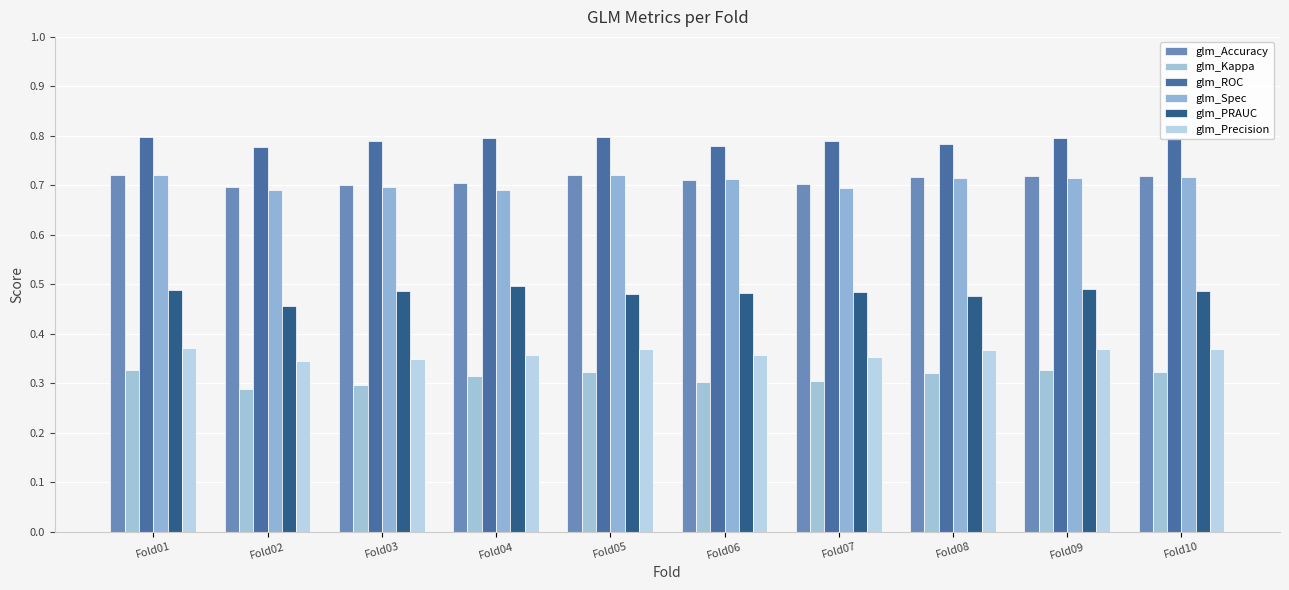

Which category has the lowest value in the glm_Spec series?

Fold04